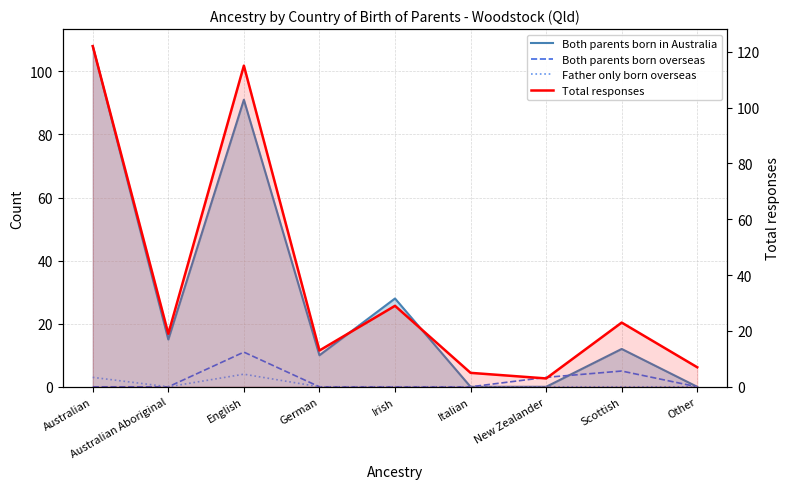

The value of Father only born overseas at Scottish is -2. True or false?

False